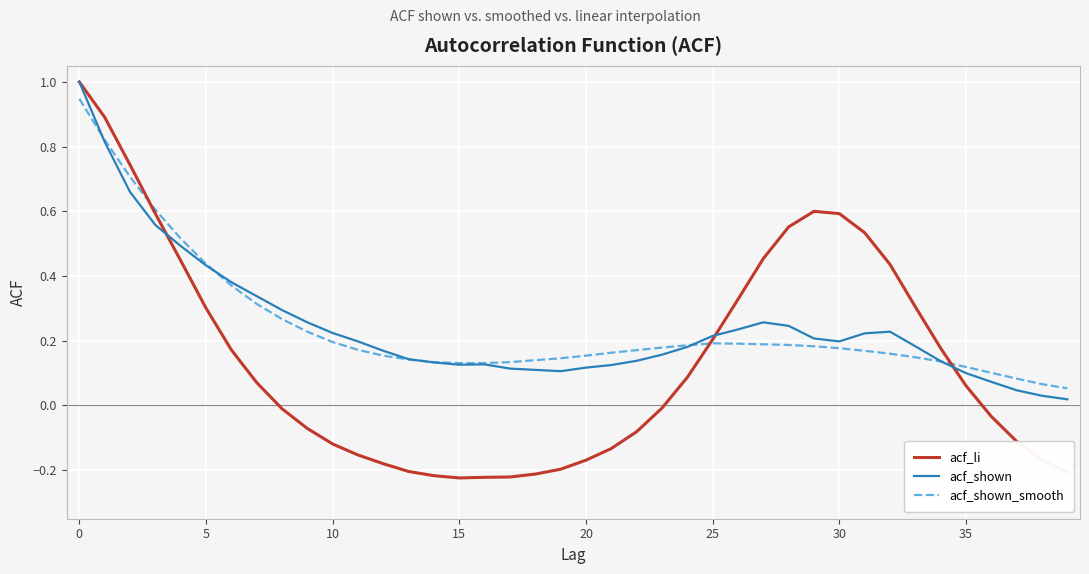

At how many categories does at least one series exceed 0?

40